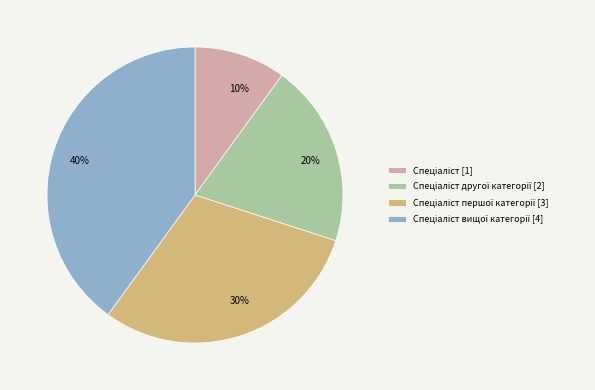

Is there a majority slice in this chart?

No